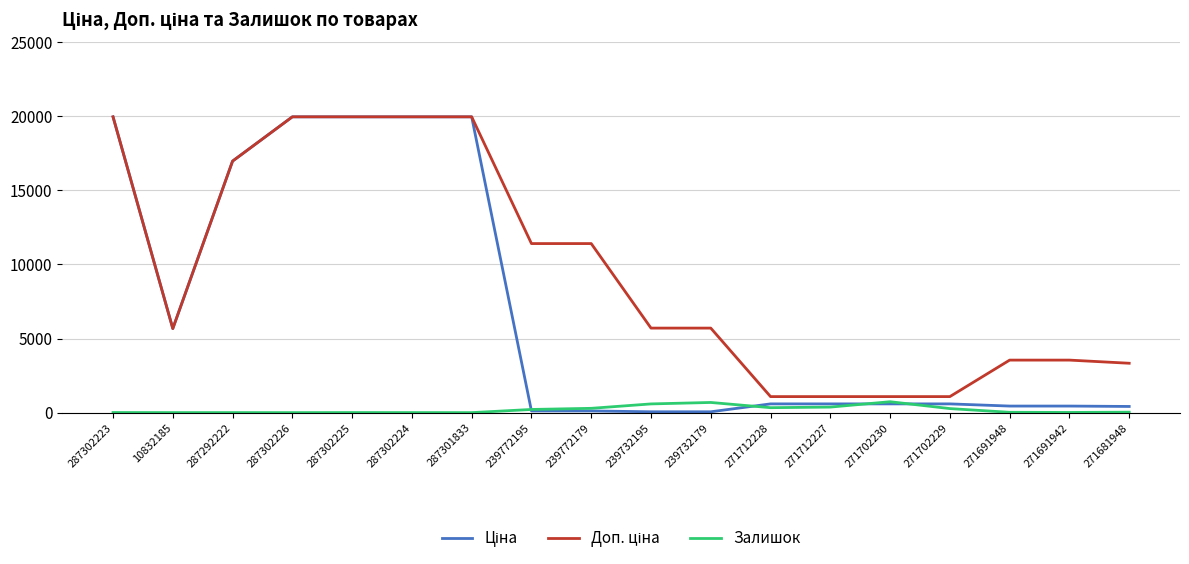

What is the spread (max minus min) of values at 287292222?

16974.3